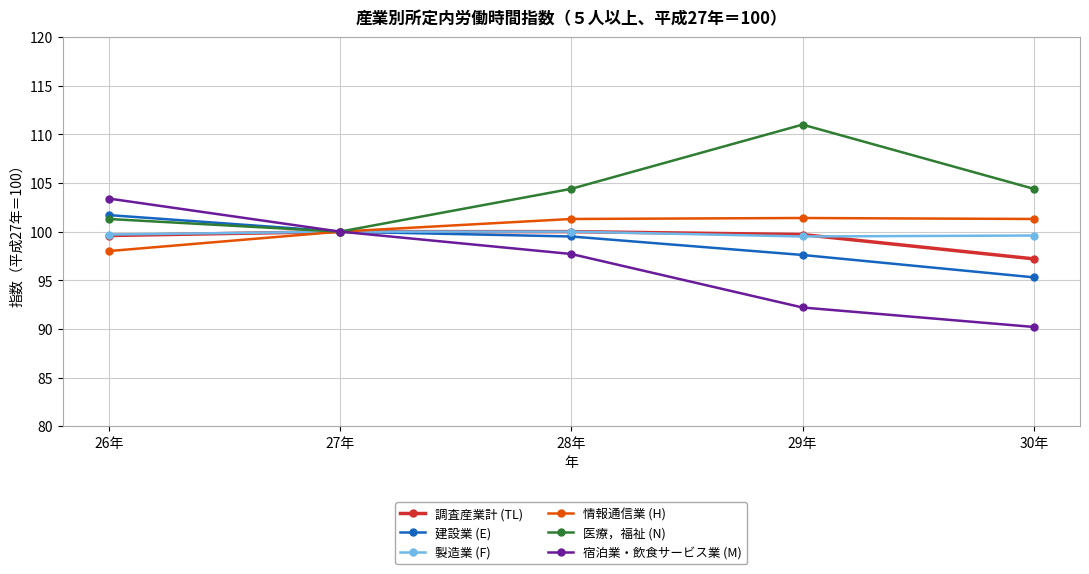

What is the label of the 3rd point from the left?

28年